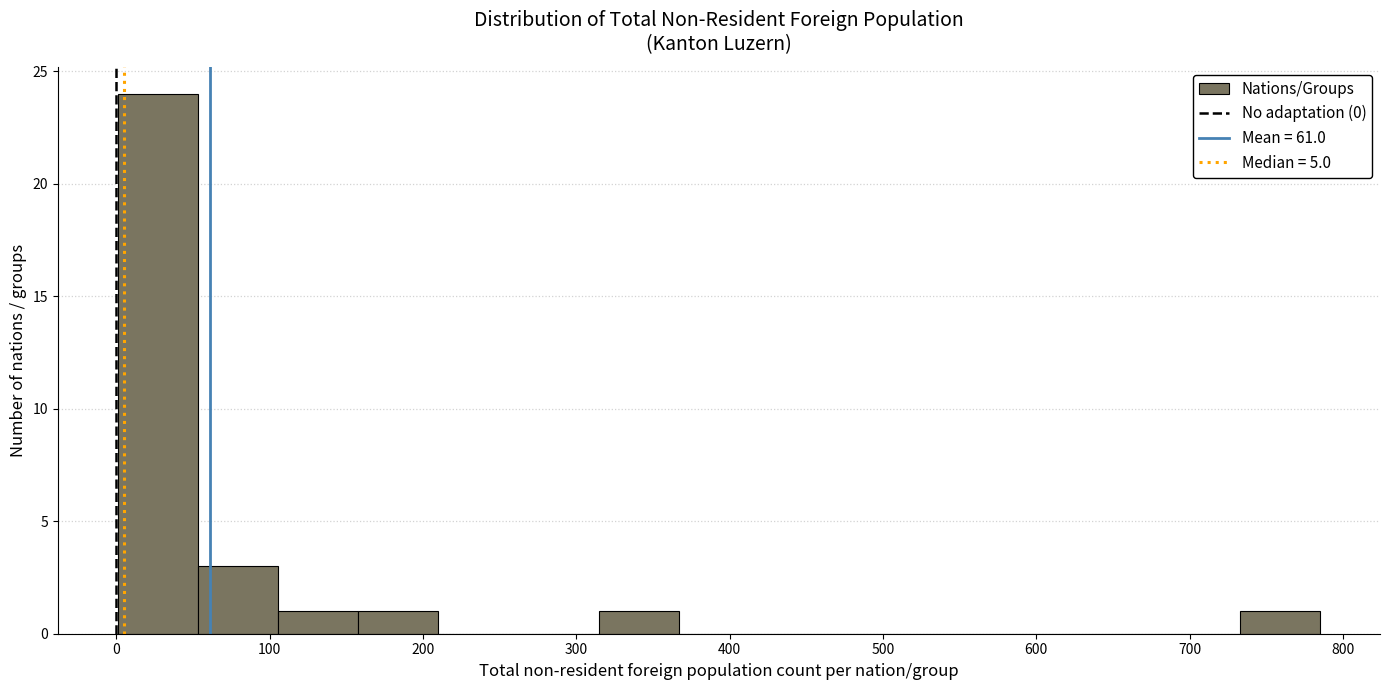

Reading left to right, transcribe this chart: for each bar, give the range it covers on the x-axis and its height. Neither the bar edges nor the heights are printed on the chart, so give them approximately, as read against the axes.

0 to 50: 24
50 to 110: 3
110 to 160: 1
160 to 210: 1
210 to 260: 0
260 to 310: 0
310 to 370: 1
370 to 420: 0
420 to 470: 0
470 to 520: 0
520 to 580: 0
580 to 630: 0
630 to 680: 0
680 to 730: 0
730 to 790: 1